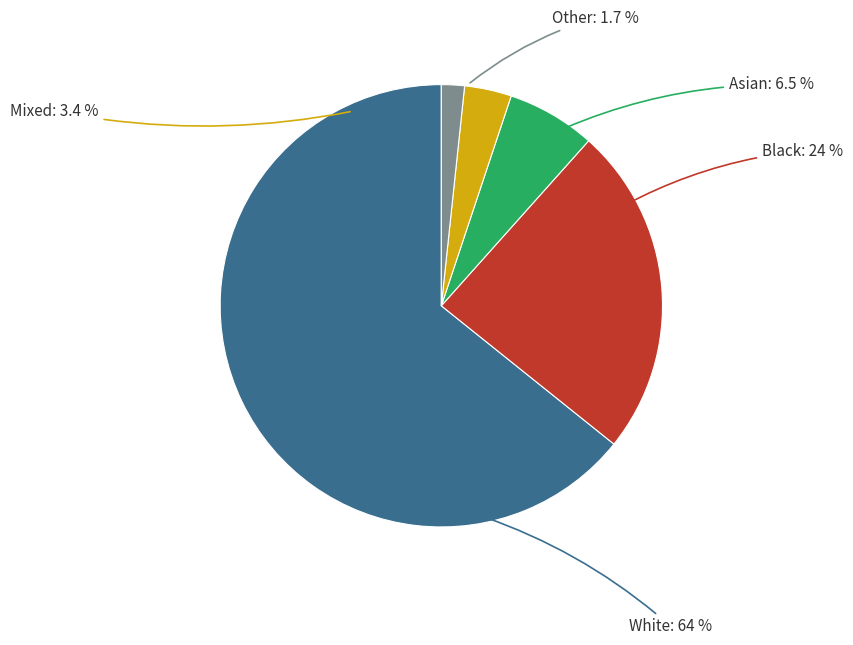

Does Other represent more than half of the total?

No